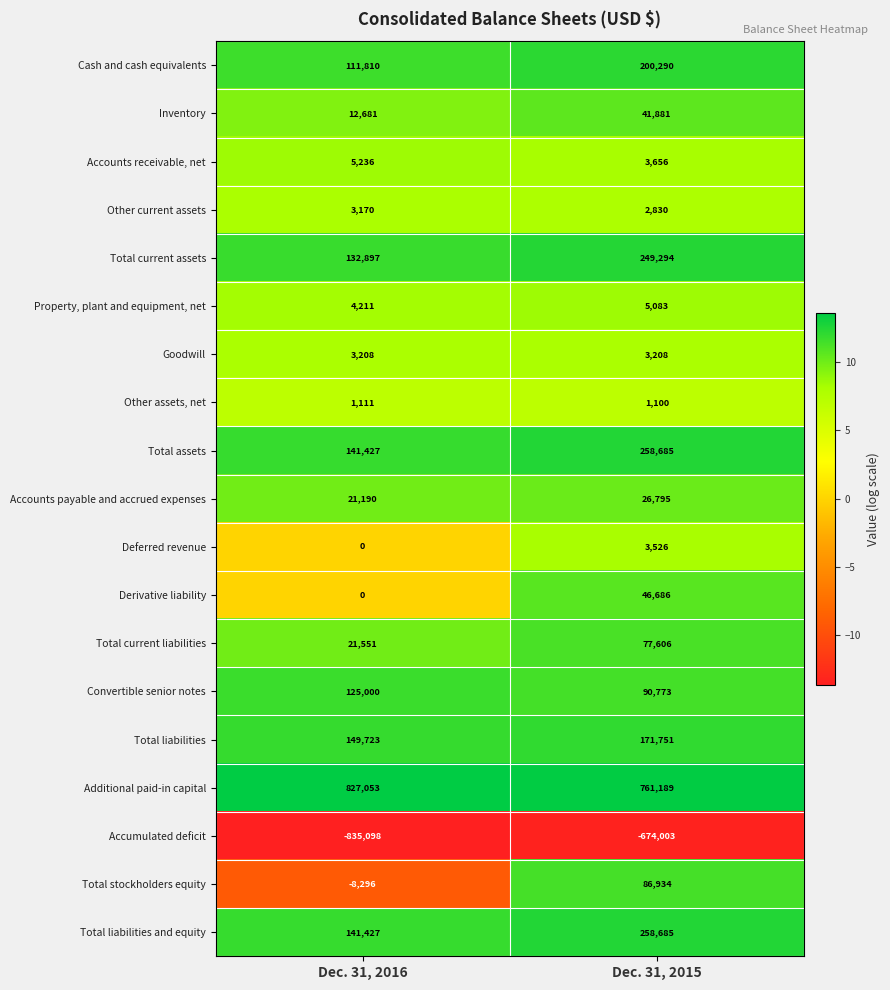

Between Dec. 31, 2016 and Dec. 31, 2015, which series saw the biggest shift?

Accumulated deficit